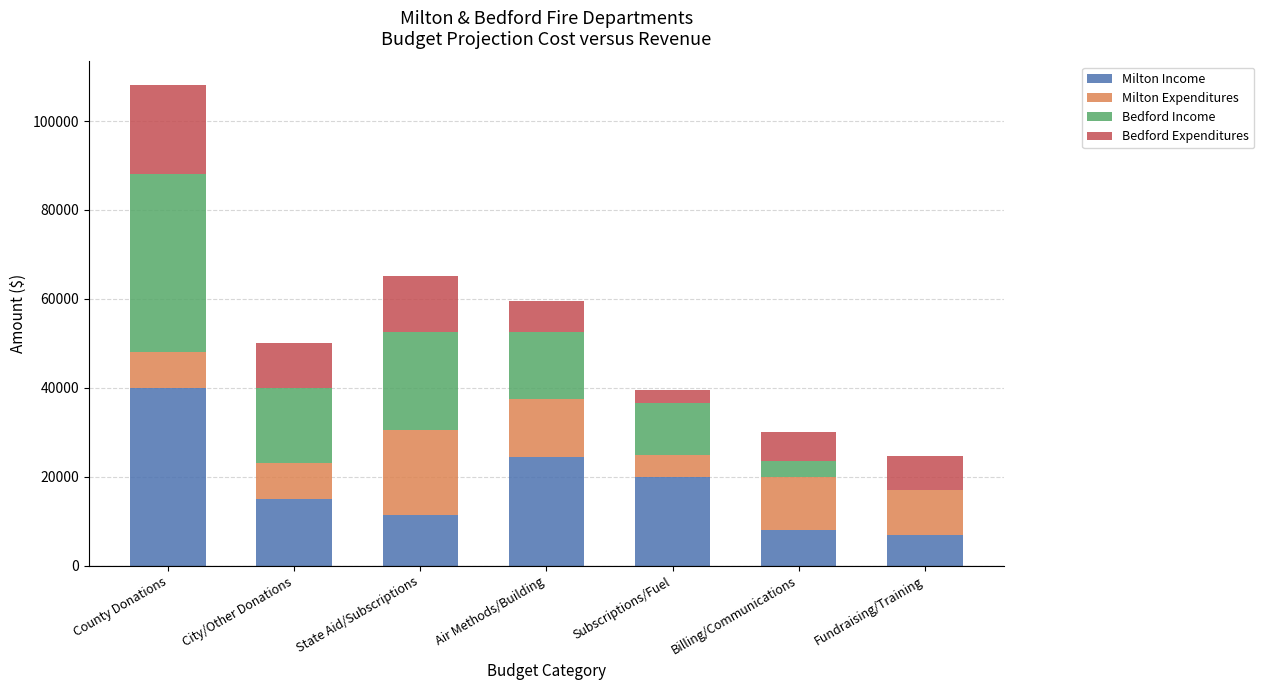

What are all the series names shown in the legend?

Milton Income, Milton Expenditures, Bedford Income, Bedford Expenditures